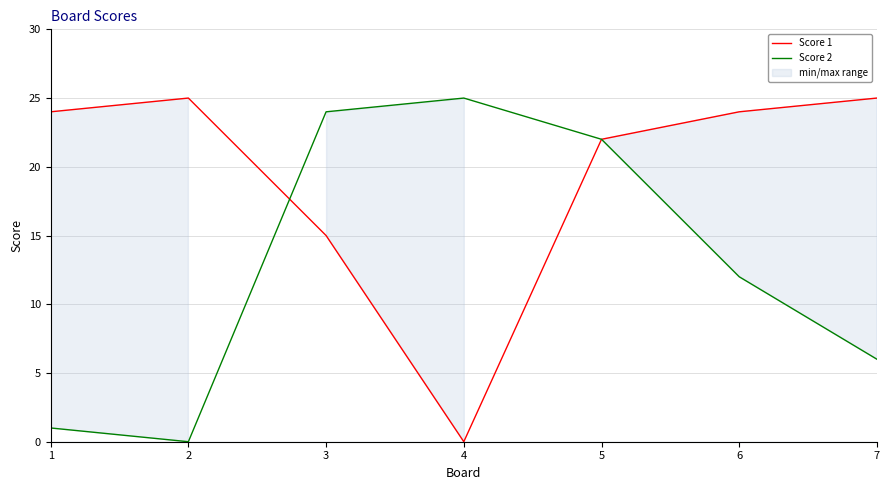

At which category does Score 2 reach its first local peak?

4